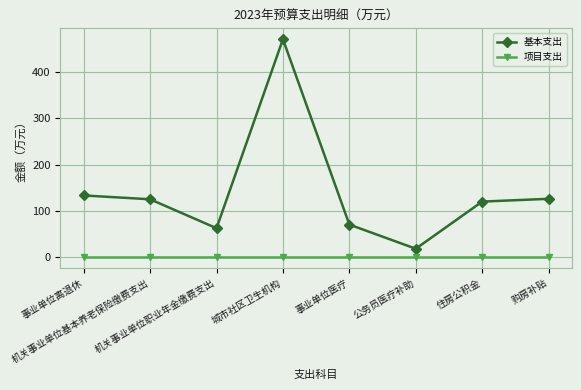

The value of 项目支出 at 机关事业单位职业年金缴费支出 is 0.0. True or false?

True